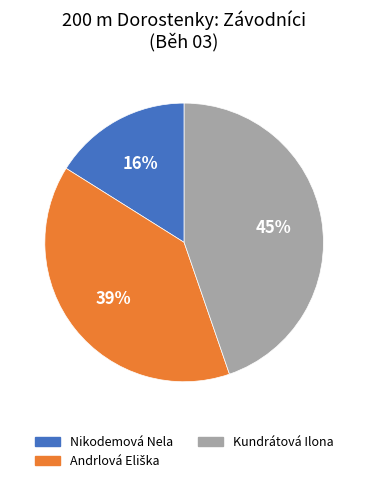

Is there any slice that represents more than half of the pie?

No